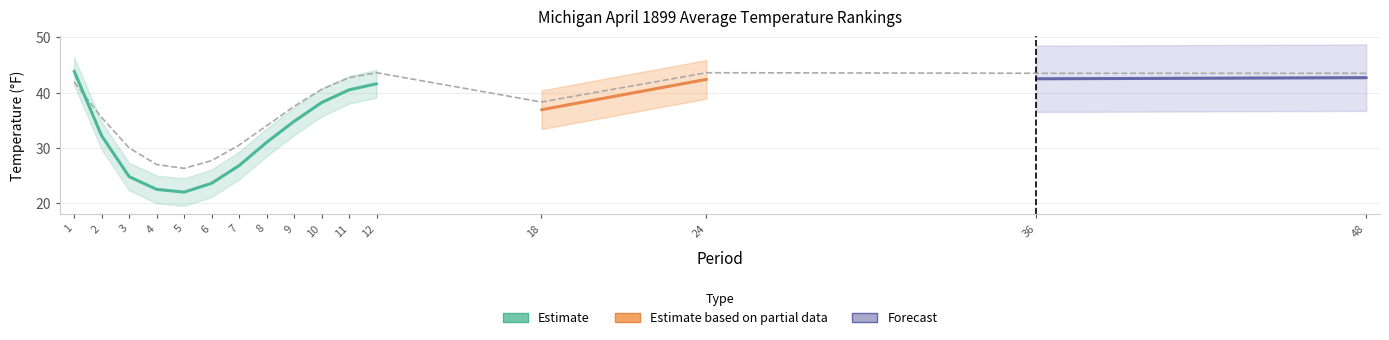

How many data points does each series have?

16